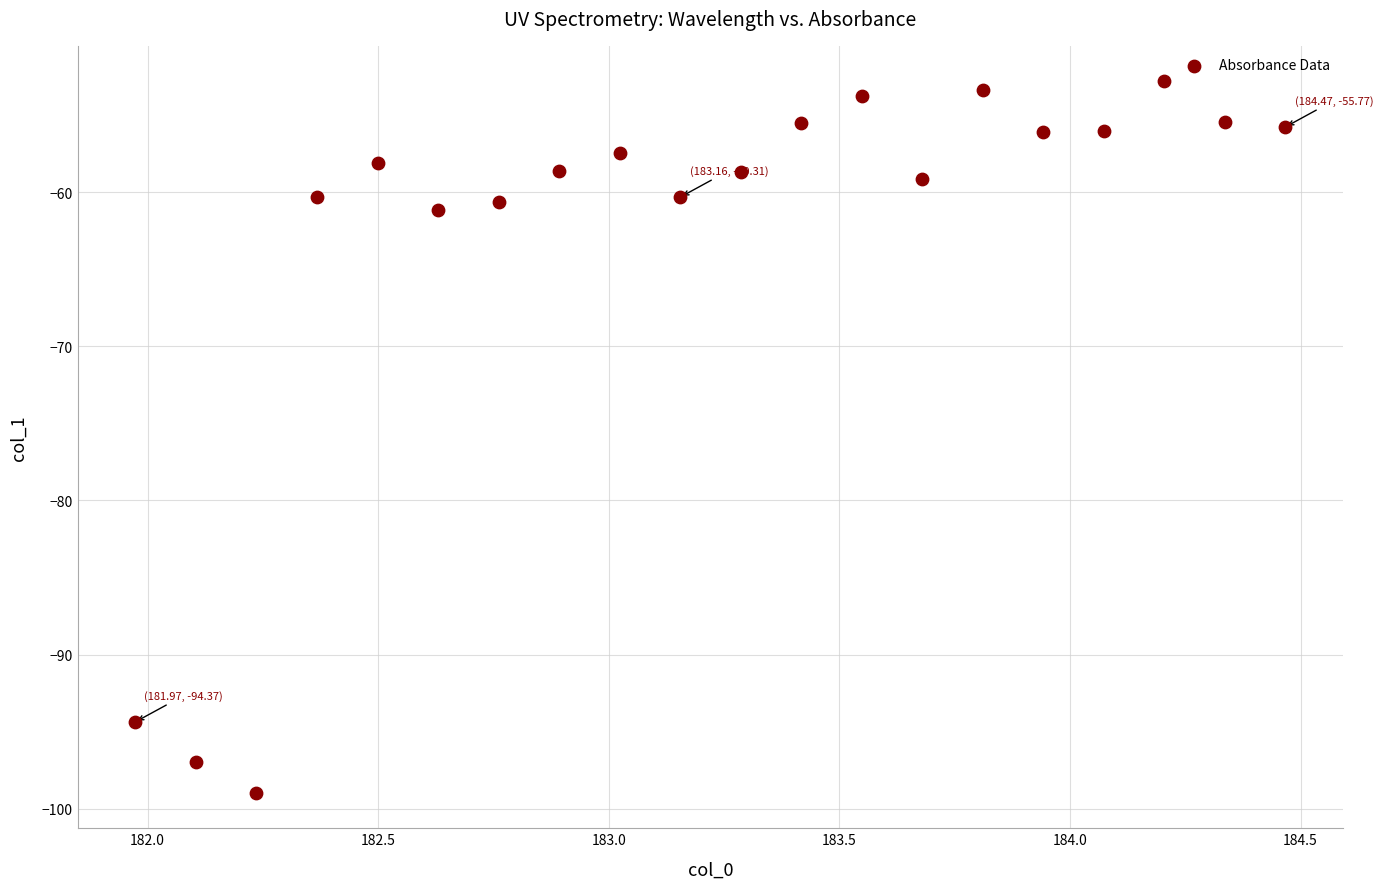

What is the range of Y values (max minus min)?

46.2